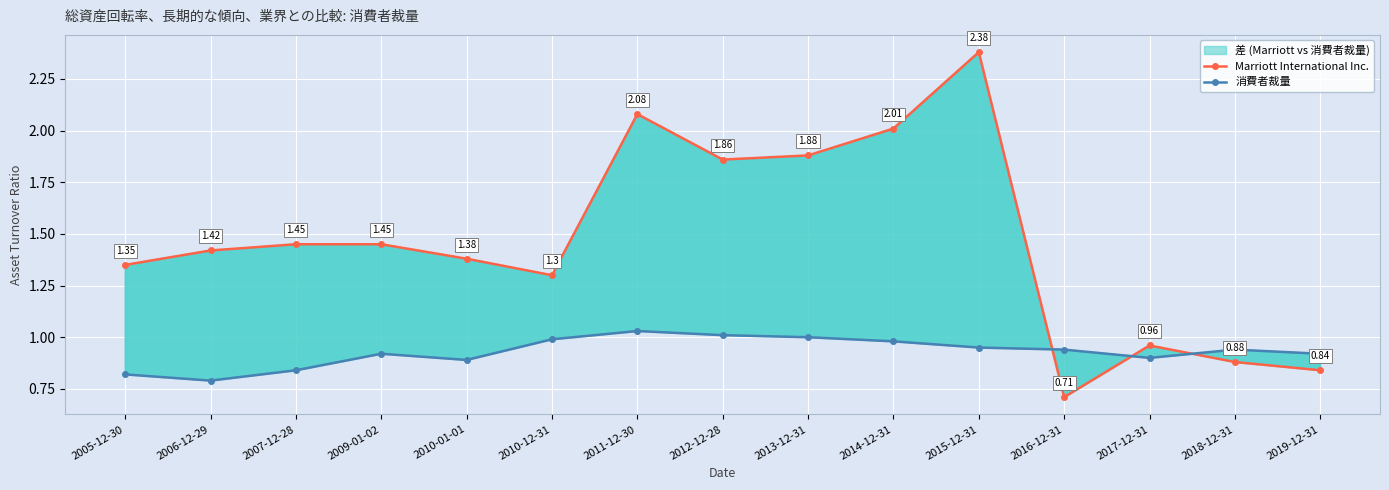

What is the average value of the 消費者裁量 series?

0.9